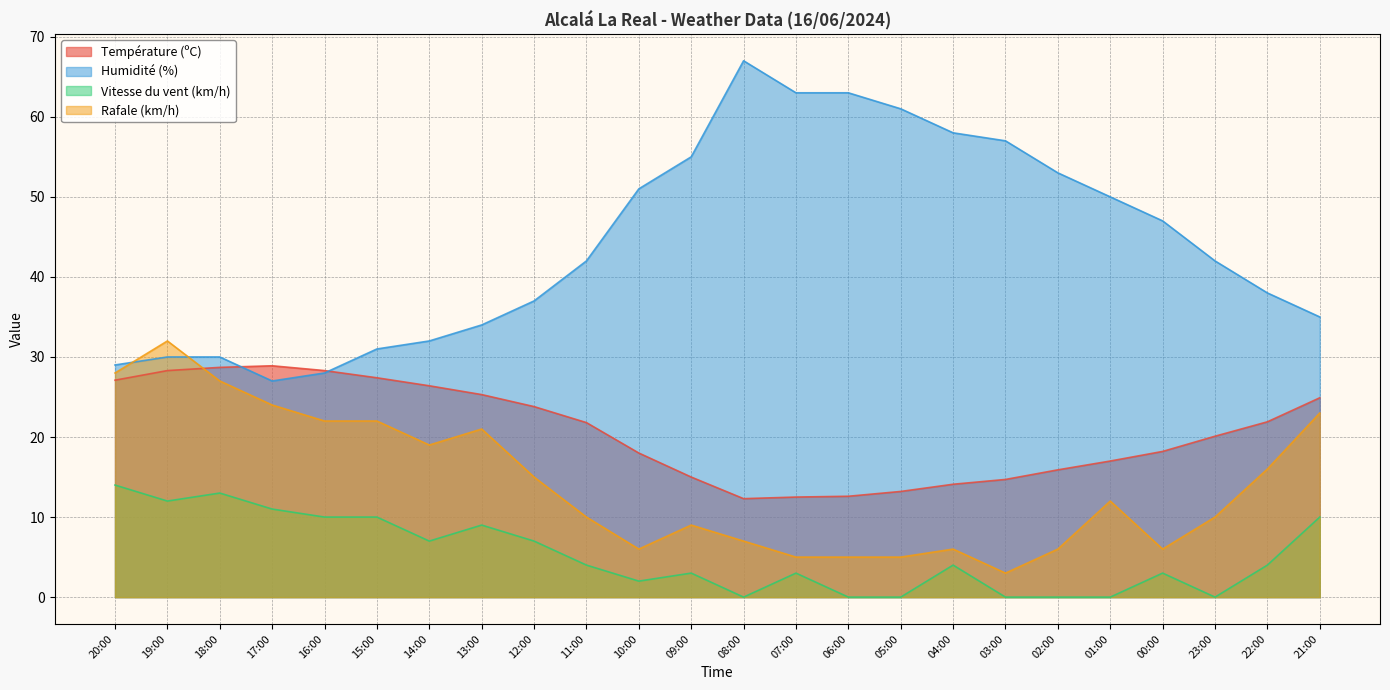

How many intersections are there between Rafale (km/h) and Température (ºC)?

1